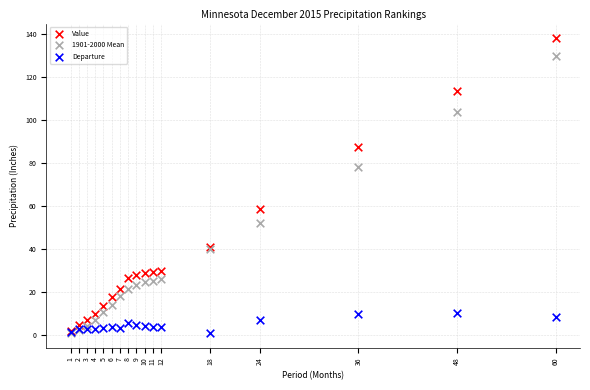

In the Value series, what Y value is closest to 70?

58.6